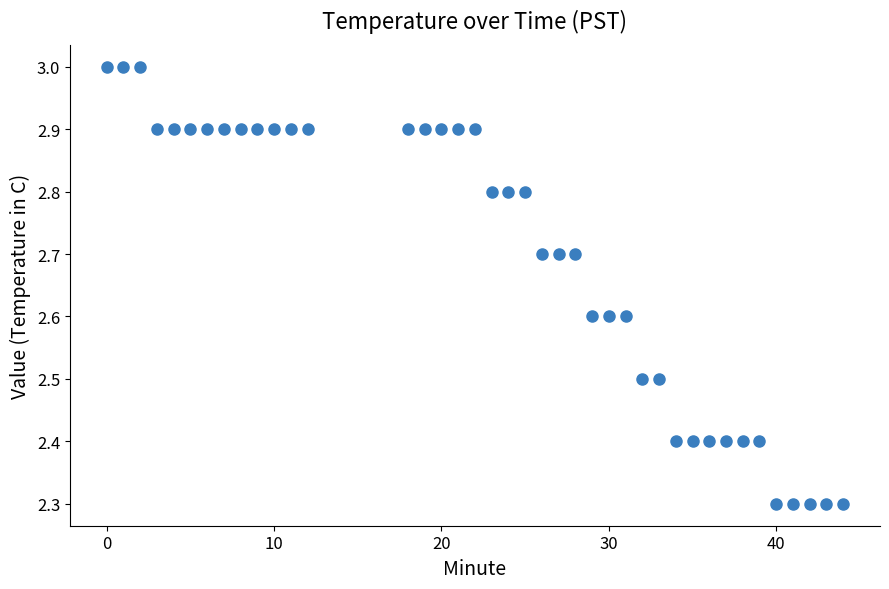

What is the range of Y values (max minus min)?

0.7